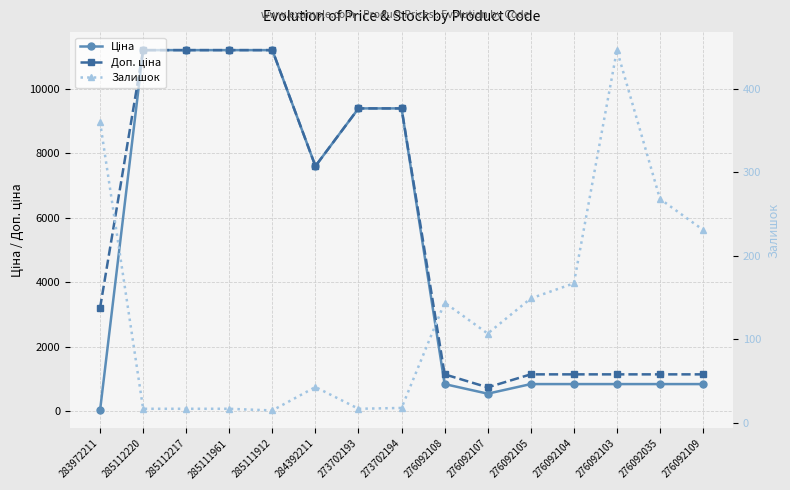

What is the average value of the Залишок series?

134.4